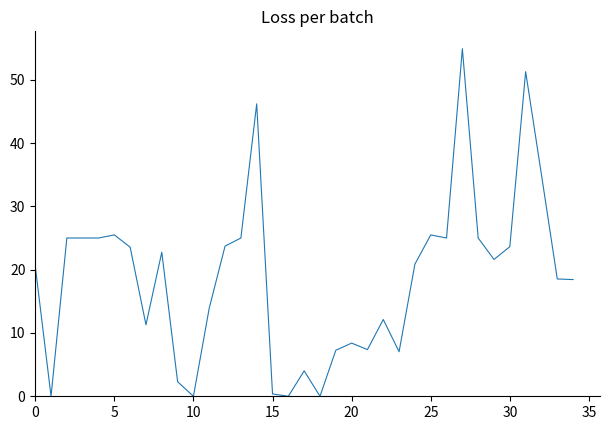

What is the difference between the maximum and minimum values?

54.9